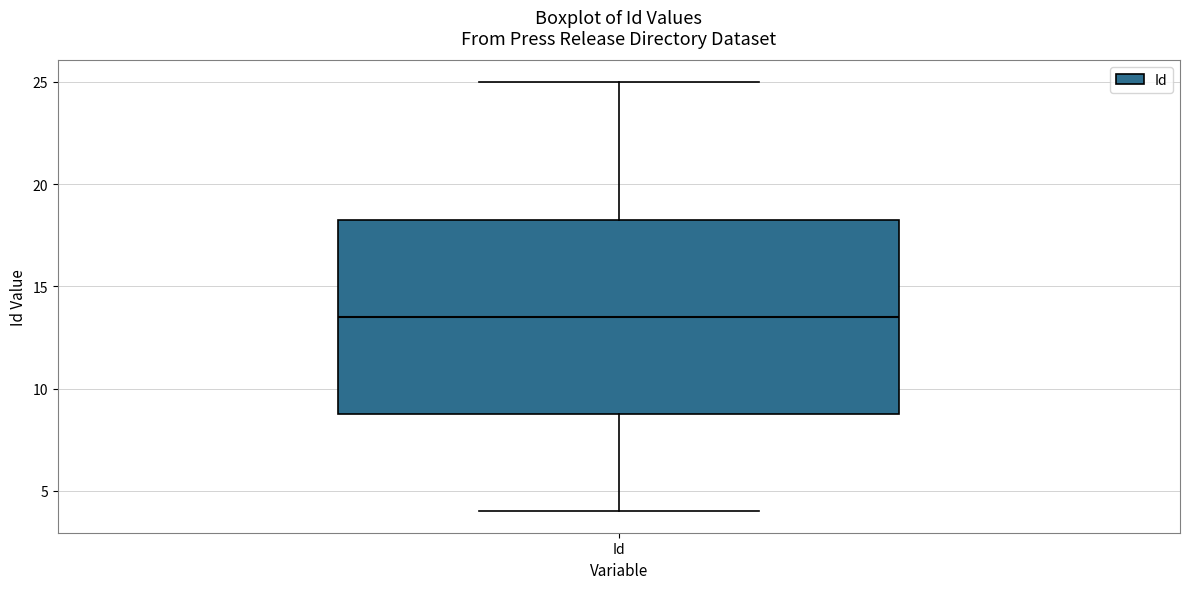

Read this box plot against the y-axis: the position of the median line, the range covered by the box, and the ends of both whiskers. The values are not printed on the chart, so give them approximately, as read against the axis.

median 13.5, box 9.0 to 18.5, whiskers 4.0 to 25.0